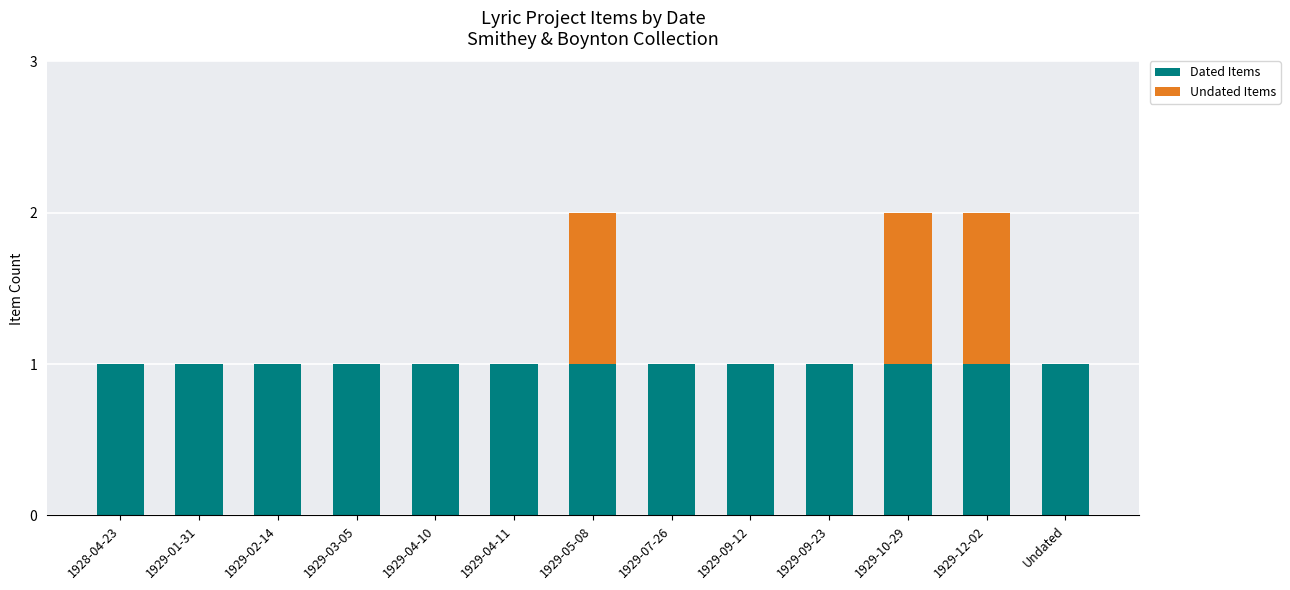

The value of Dated Items at 1929-01-31 is 2. True or false?

False